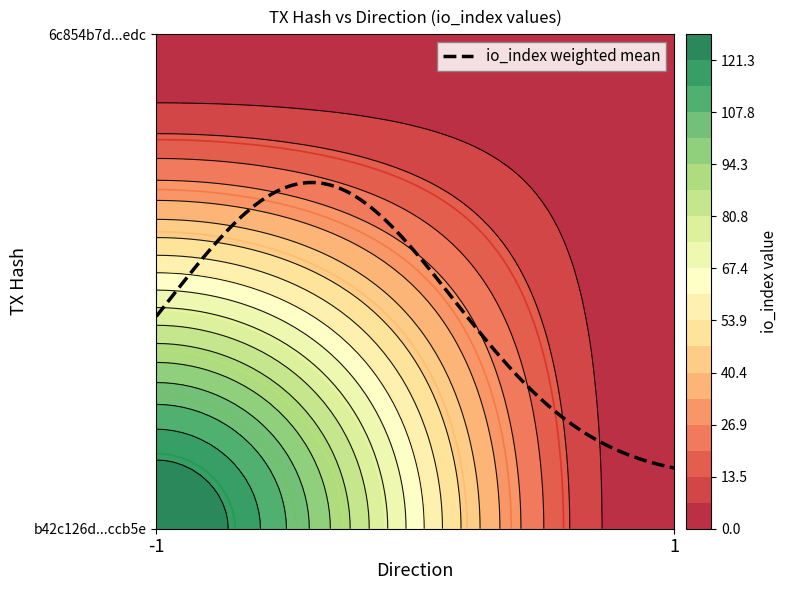

The value of 6c854b7d9c13a350c1d0f80cc60632b87fe1edc at io_index is 2. True or false?

True